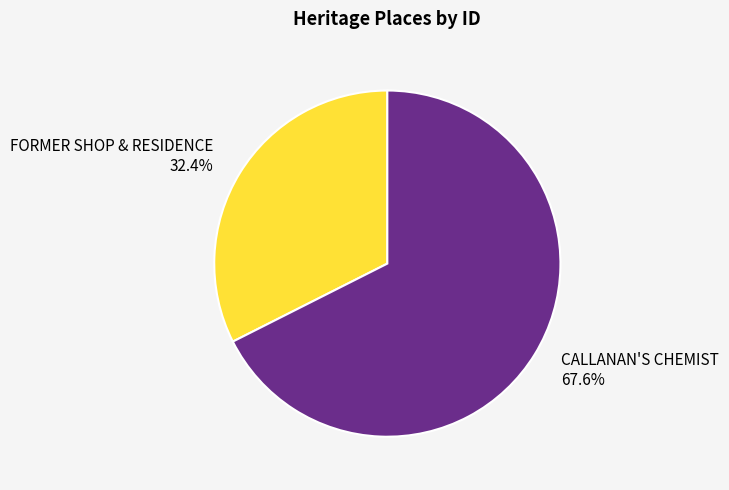

Which slice is the smallest?

FORMER SHOP & RESIDENCE